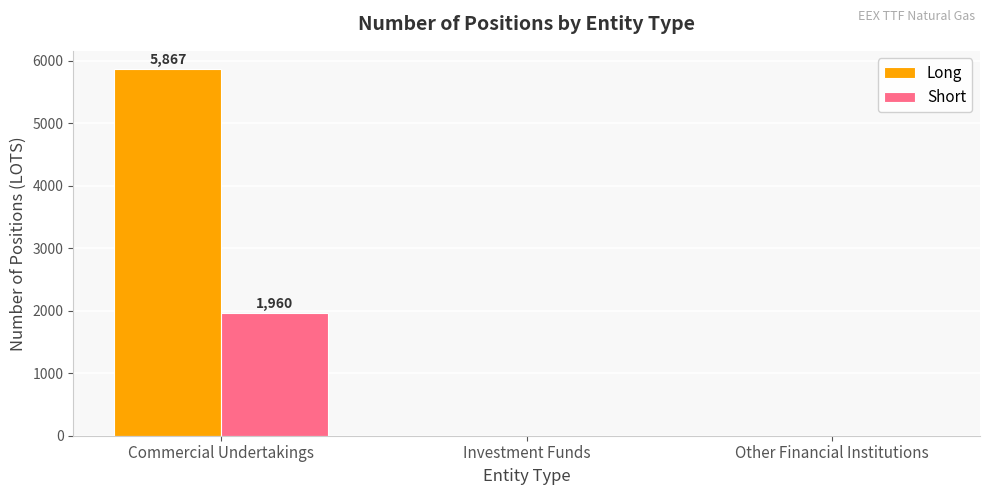

What is the sum of all Long values?

5867